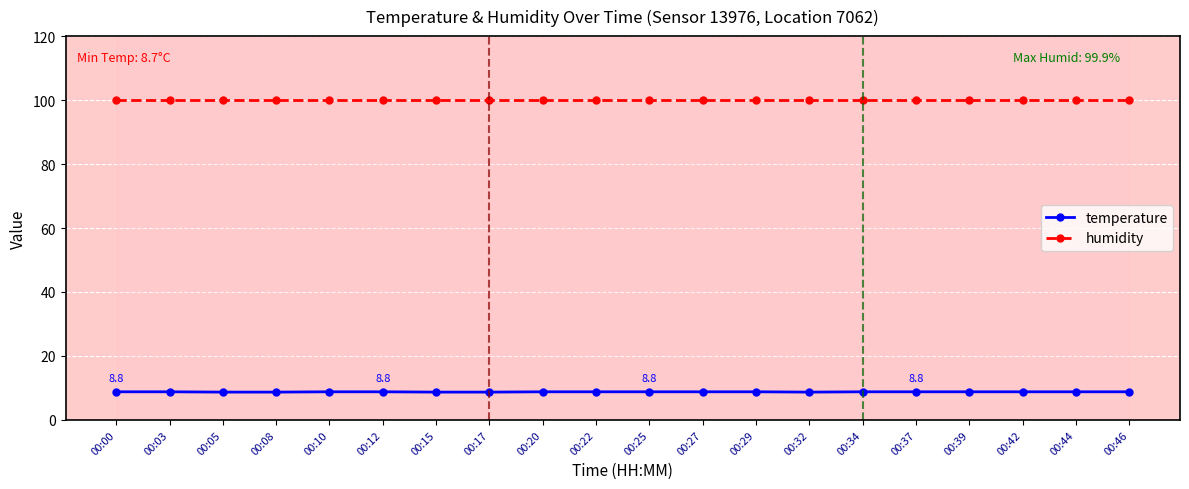

Is it true that humidity equals 174.1 at 00:08?

False